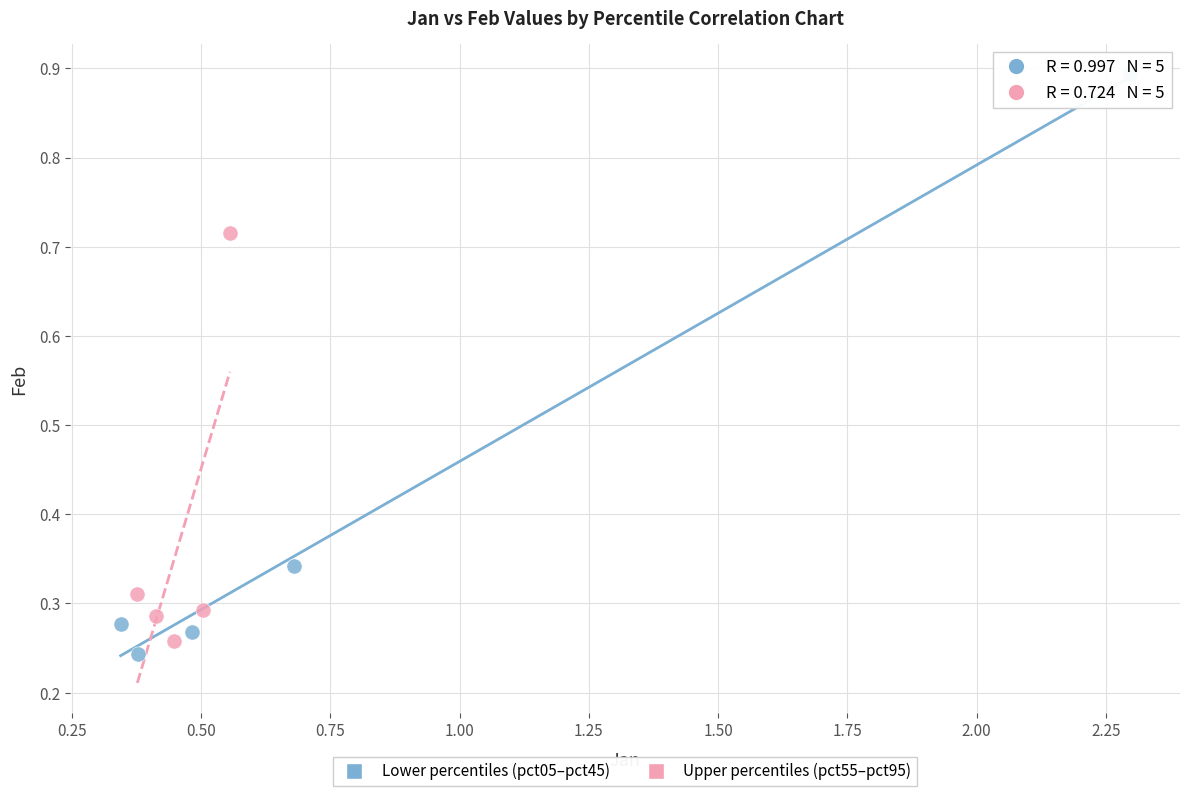

Which series reaches the maximum Y coordinate?

Lower percentiles (pct05–pct45)